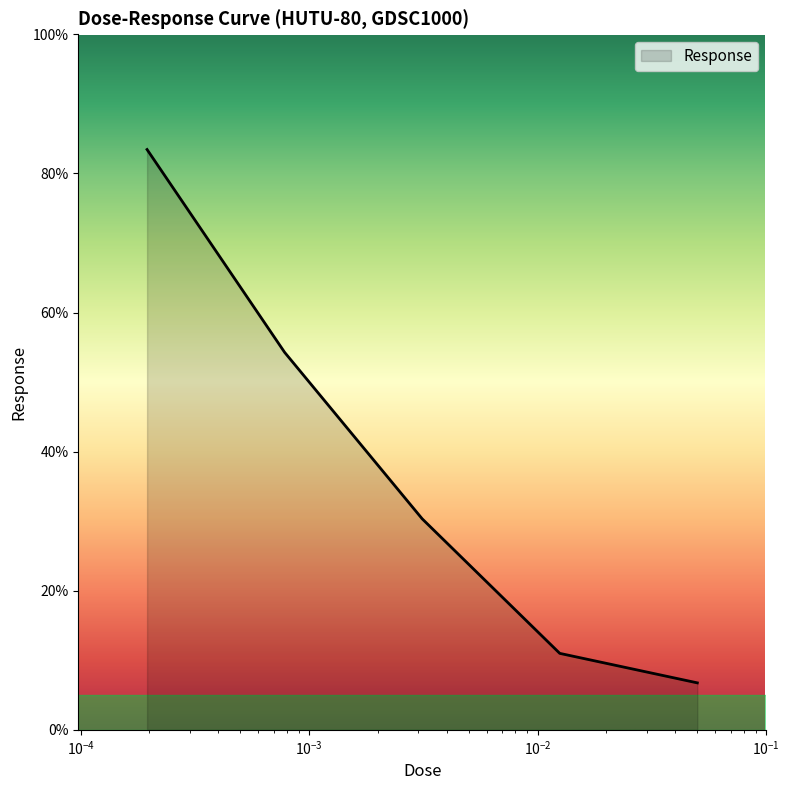

What is the sum of all values?

185.8